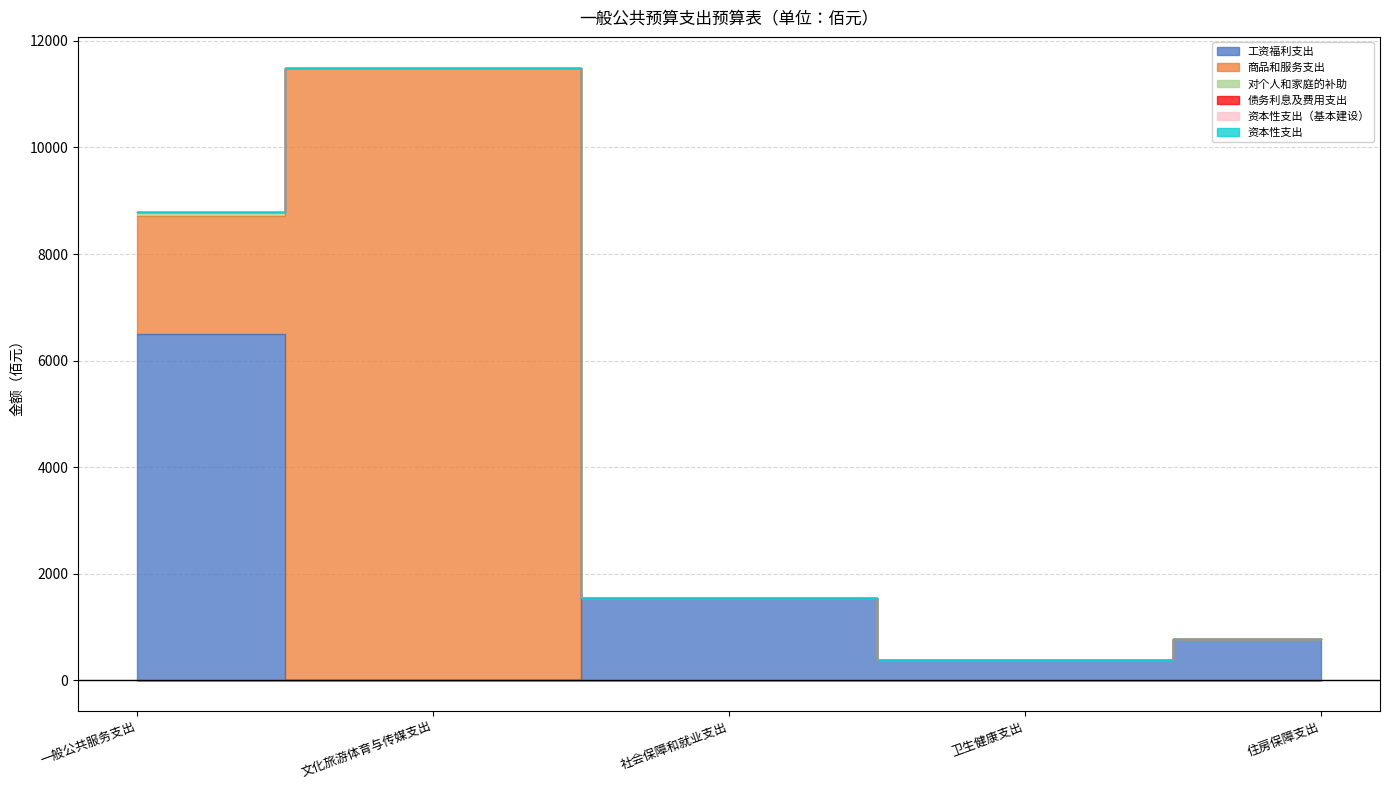

The value of 工资福利支出 at 文化旅游体育与传媒支出 is -3465.4. True or false?

False